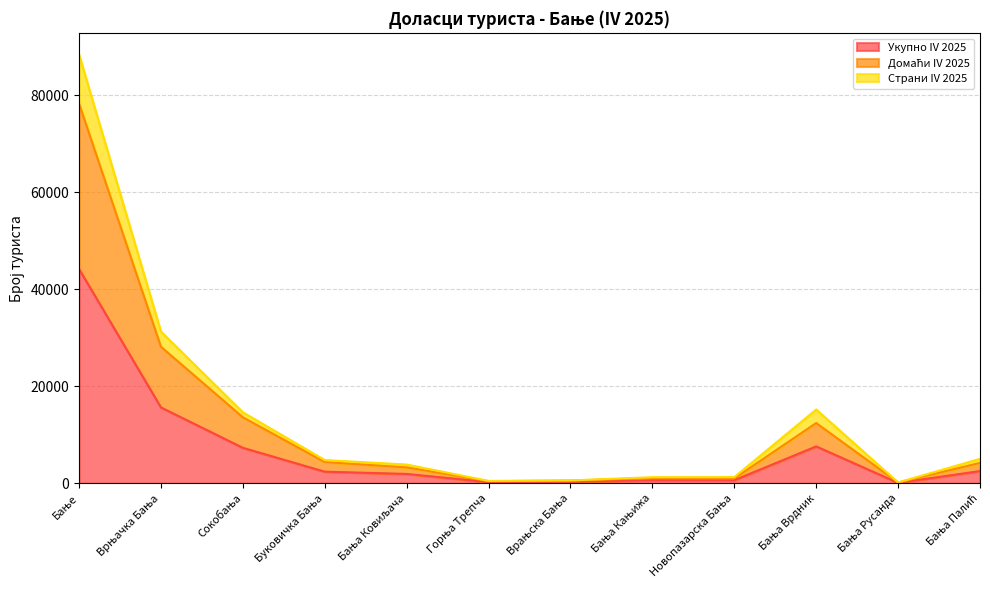

How many data points in Страни IV 2025 are less than 4788?

6